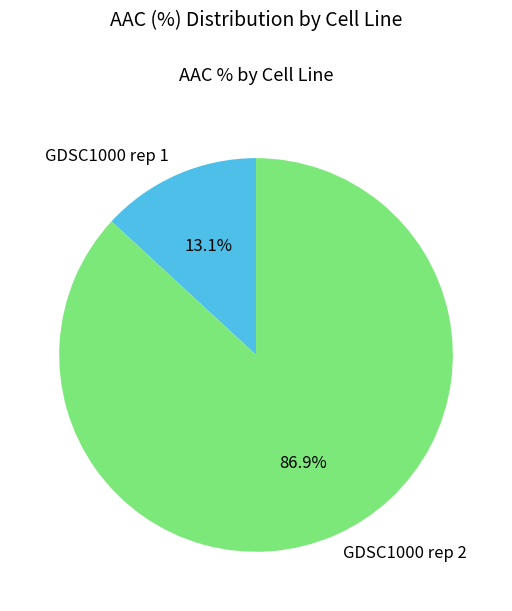

To the nearest percent, what portion does GDSC1000 rep 1 represent?

13%